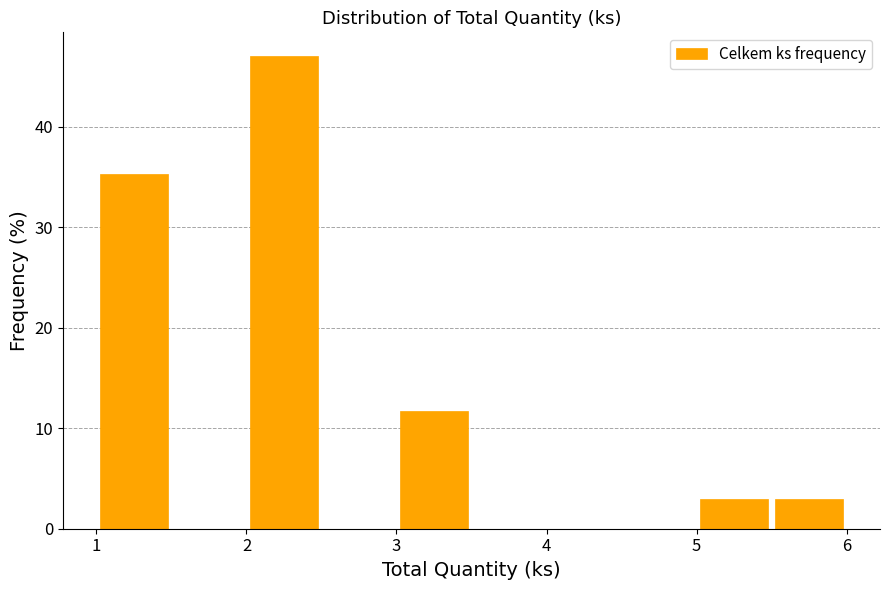

Reading left to right, list every bar in this chart as the range it spans on the x-axis followed by its height. The values are not printed on the chart, so give them approximately, as read against the axis.

1.0 to 1.5: 35
1.5 to 2.0: 0
2.0 to 2.5: 47
2.5 to 3.0: 0
3.0 to 3.5: 12
3.5 to 4.0: 0
4.0 to 4.5: 0
4.5 to 5.0: 0
5.0 to 5.5: 3
5.5 to 6.0: 3